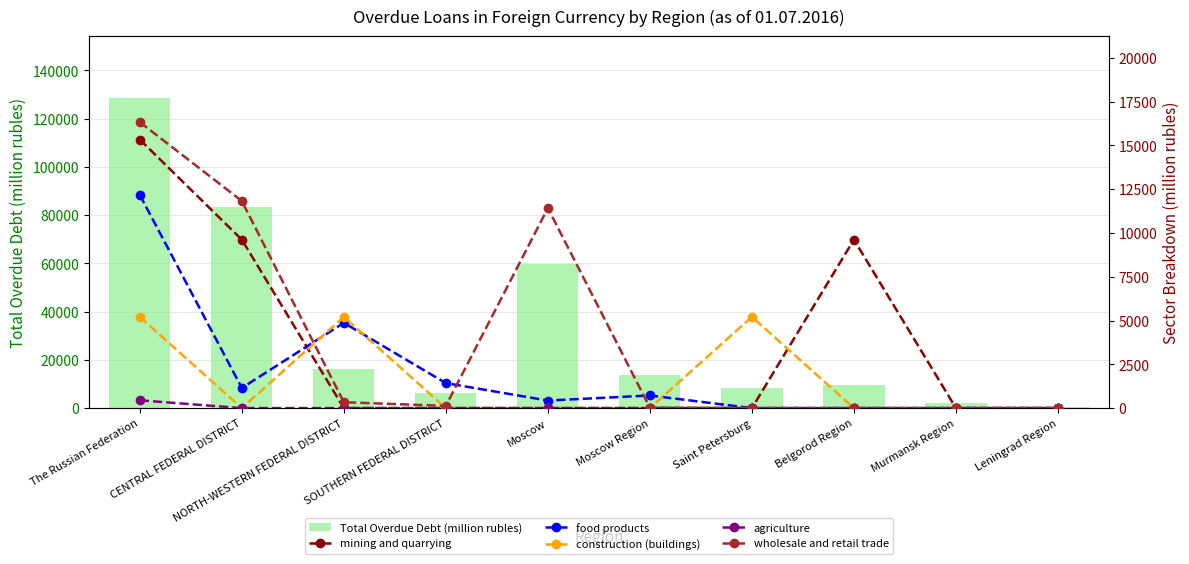

Reading left to right, extract all data points from this chart.

Total Overdue Debt (million rubles): The Russian Federation=128422	CENTRAL FEDERAL DISTRICT=83549	NORTH-WESTERN FEDERAL DISTRICT=16322	SOUTHERN FEDERAL DISTRICT=6266	Moscow=59871	Moscow Region=13649	Saint Petersburg=8410	Belgorod Region=9615	Murmansk Region=2295	Leningrad Region=392
mining and quarrying: The Russian Federation=15330	CENTRAL FEDERAL DISTRICT=9615	NORTH-WESTERN FEDERAL DISTRICT=0	SOUTHERN FEDERAL DISTRICT=0	Moscow=0	Moscow Region=0	Saint Petersburg=0	Belgorod Region=9615	Murmansk Region=0	Leningrad Region=0
food products: The Russian Federation=12169	CENTRAL FEDERAL DISTRICT=1150	NORTH-WESTERN FEDERAL DISTRICT=4867	SOUTHERN FEDERAL DISTRICT=1426	Moscow=430	Moscow Region=720	Saint Petersburg=0	Belgorod Region=0	Murmansk Region=0	Leningrad Region=0
construction (buildings): The Russian Federation=5206	CENTRAL FEDERAL DISTRICT=0	NORTH-WESTERN FEDERAL DISTRICT=5206	SOUTHERN FEDERAL DISTRICT=0	Moscow=0	Moscow Region=0	Saint Petersburg=5206	Belgorod Region=0	Murmansk Region=0	Leningrad Region=0
agriculture: The Russian Federation=445	CENTRAL FEDERAL DISTRICT=1	NORTH-WESTERN FEDERAL DISTRICT=0	SOUTHERN FEDERAL DISTRICT=2	Moscow=0	Moscow Region=1	Saint Petersburg=0	Belgorod Region=0	Murmansk Region=0	Leningrad Region=0
wholesale and retail trade: The Russian Federation=16322	CENTRAL FEDERAL DISTRICT=11824	NORTH-WESTERN FEDERAL DISTRICT=336	SOUTHERN FEDERAL DISTRICT=125	Moscow=11417	Moscow Region=28	Saint Petersburg=4	Belgorod Region=0	Murmansk Region=0	Leningrad Region=2